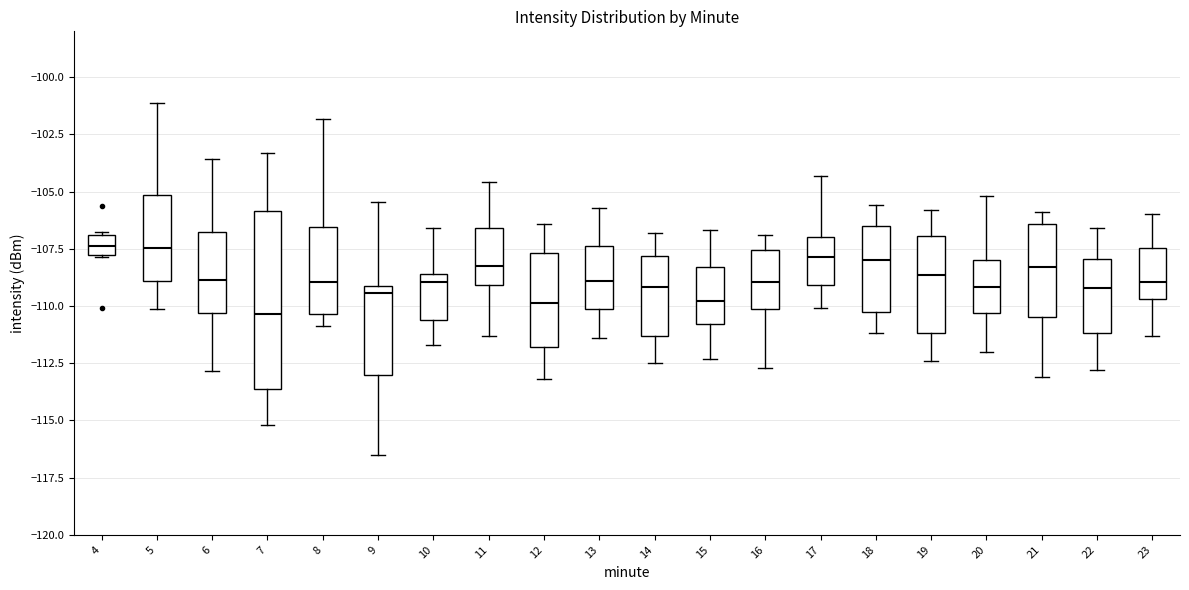

Reading left to right, transcribe this box plot: for each box, give where its median line is, the range the box spans, and where its two whiskers end, as read against the y-axis. The values are not printed on the chart, so give them approximately, as read against the axis.

4: median -107.5, box -108.0 to -107.0, whiskers -108.0 to -107.0
5: median -107.5, box -109.0 to -105.0, whiskers -110.0 to -101.0
6: median -109.0, box -110.5 to -107.0, whiskers -113.0 to -103.5
7: median -110.5, box -113.5 to -106.0, whiskers -115.0 to -103.5
8: median -109.0, box -110.5 to -106.5, whiskers -111.0 to -102.0
9: median -109.5, box -113.0 to -109.0, whiskers -116.5 to -105.5
10: median -109.0, box -110.5 to -108.5, whiskers -111.5 to -106.5
11: median -108.0, box -109.0 to -106.5, whiskers -111.5 to -104.5
12: median -110.0, box -112.0 to -107.5, whiskers -113.0 to -106.5
13: median -109.0, box -110.0 to -107.5, whiskers -111.5 to -105.5
14: median -109.0, box -111.5 to -108.0, whiskers -112.5 to -107.0
15: median -110.0, box -111.0 to -108.5, whiskers -112.5 to -106.5
16: median -109.0, box -110.0 to -107.5, whiskers -112.5 to -107.0
17: median -108.0, box -109.0 to -107.0, whiskers -110.0 to -104.5
18: median -108.0, box -110.0 to -106.5, whiskers -111.0 to -105.5
19: median -108.5, box -111.0 to -107.0, whiskers -112.5 to -106.0
20: median -109.0, box -110.5 to -108.0, whiskers -112.0 to -105.0
21: median -108.5, box -110.5 to -106.5, whiskers -113.0 to -106.0
22: median -109.0, box -111.0 to -108.0, whiskers -113.0 to -106.5
23: median -109.0, box -109.5 to -107.5, whiskers -111.5 to -106.0